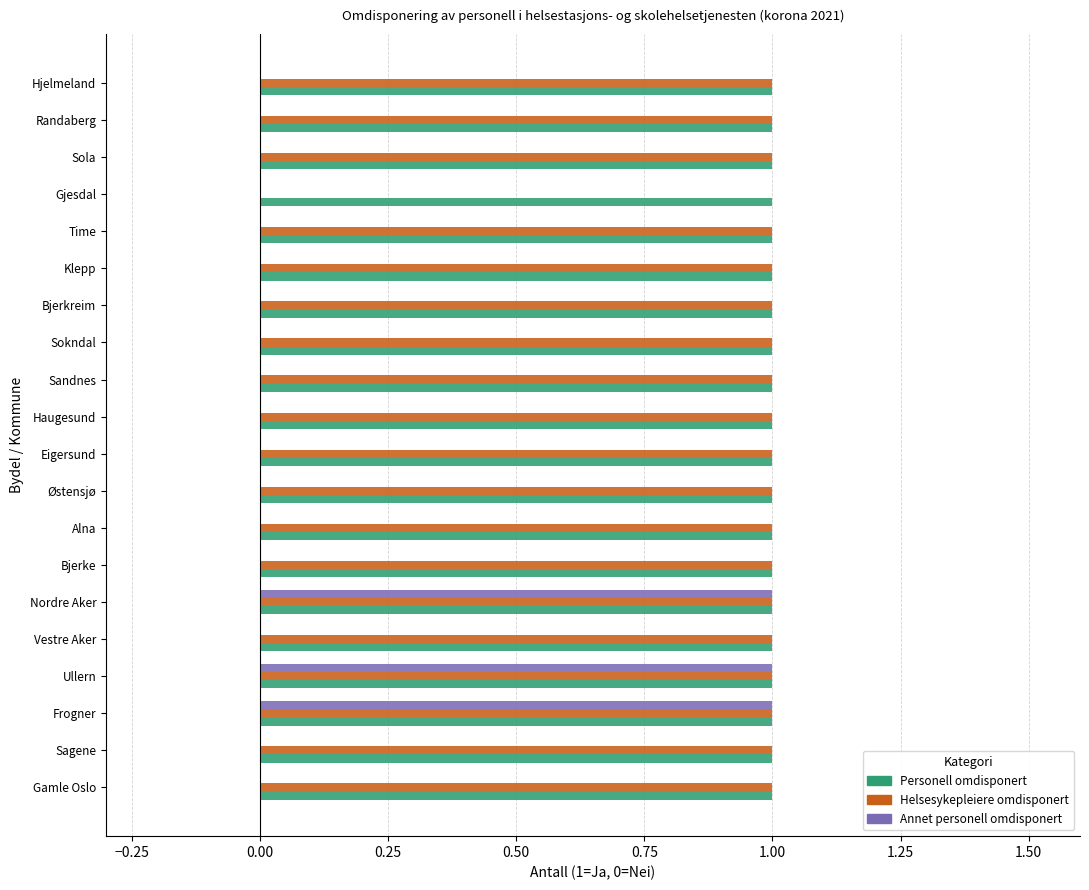

The value of Personell omdisponert at Eigersund is 1. True or false?

True